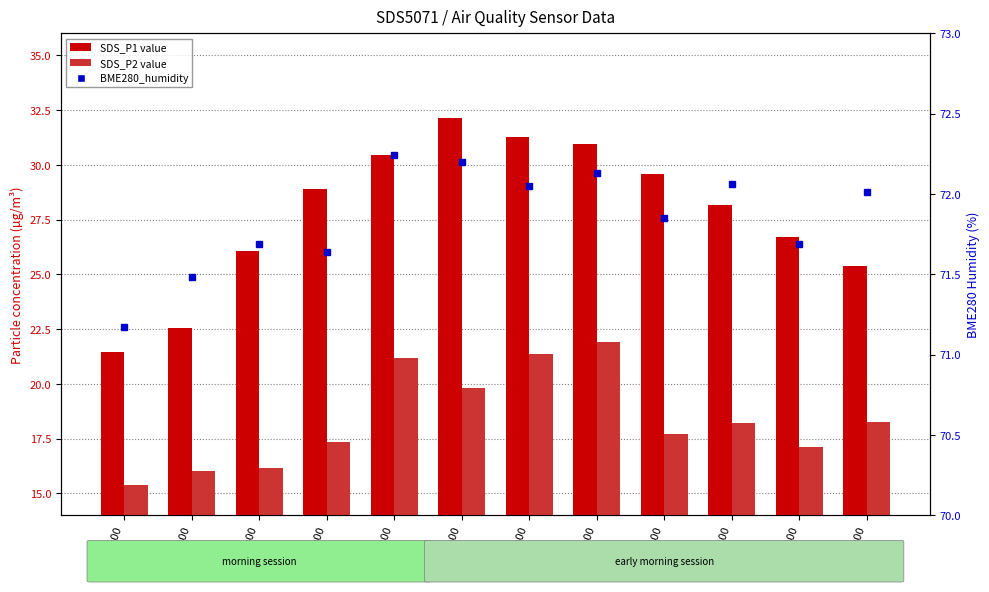

Count the number of data series in this chart.

3